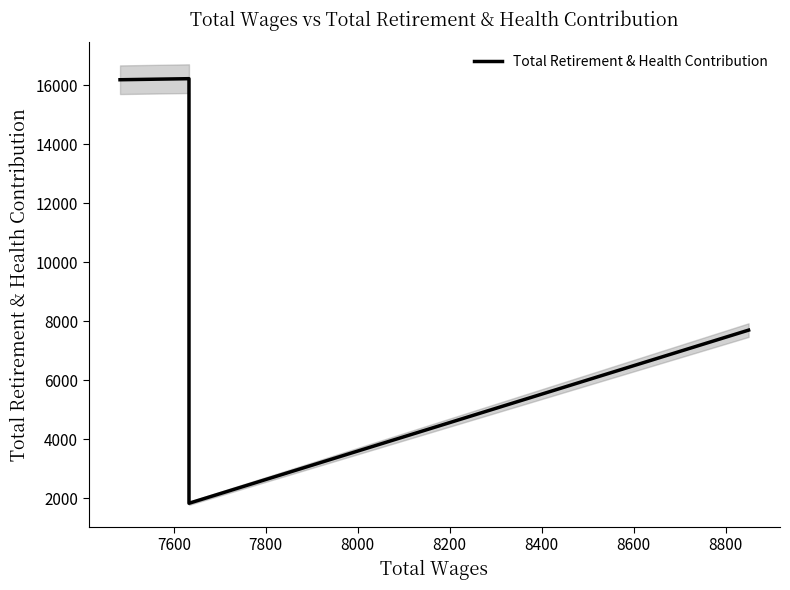

Is this an area chart (filled region under the line)?

No